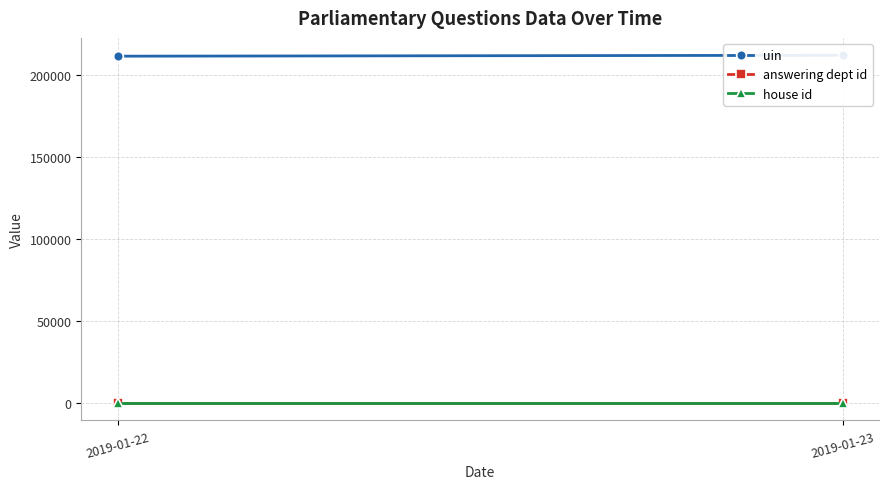

Reading left to right, list all the values displayed in this chart.

uin: 2019-01-22=211229.0	2019-01-23=211777.7
answering dept id: 2019-01-22=10.0	2019-01-23=10.0
house id: 2019-01-22=1.0	2019-01-23=1.0